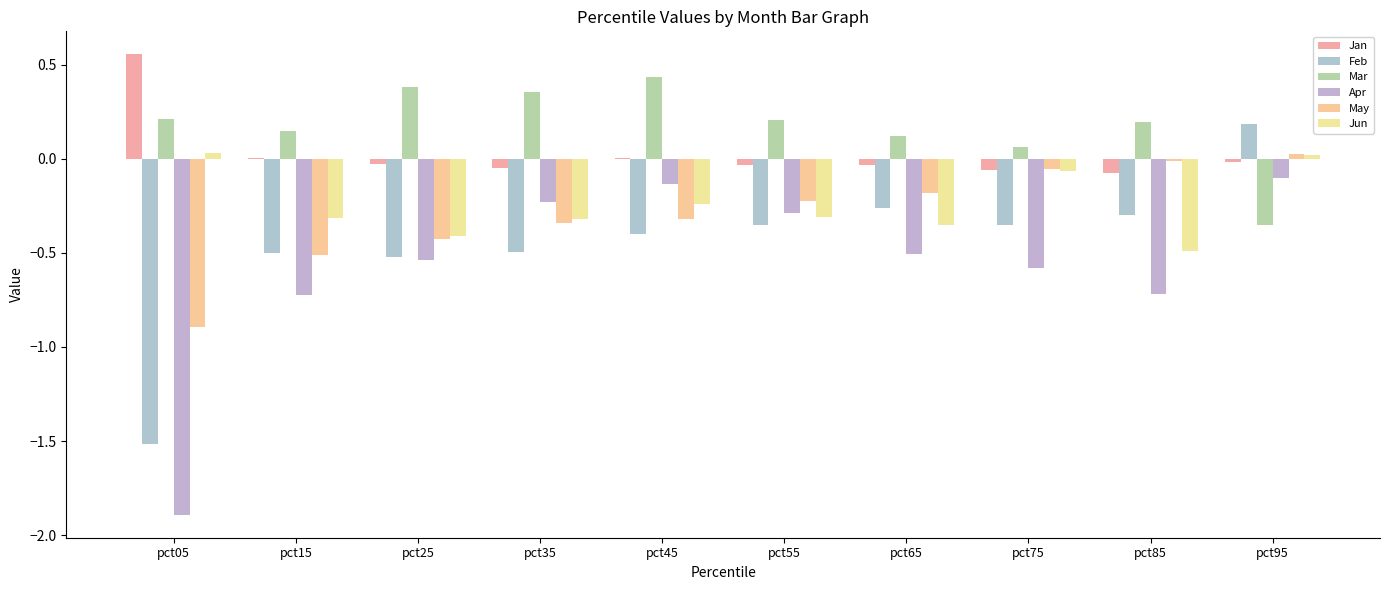

How many data points in May are above 0?

1